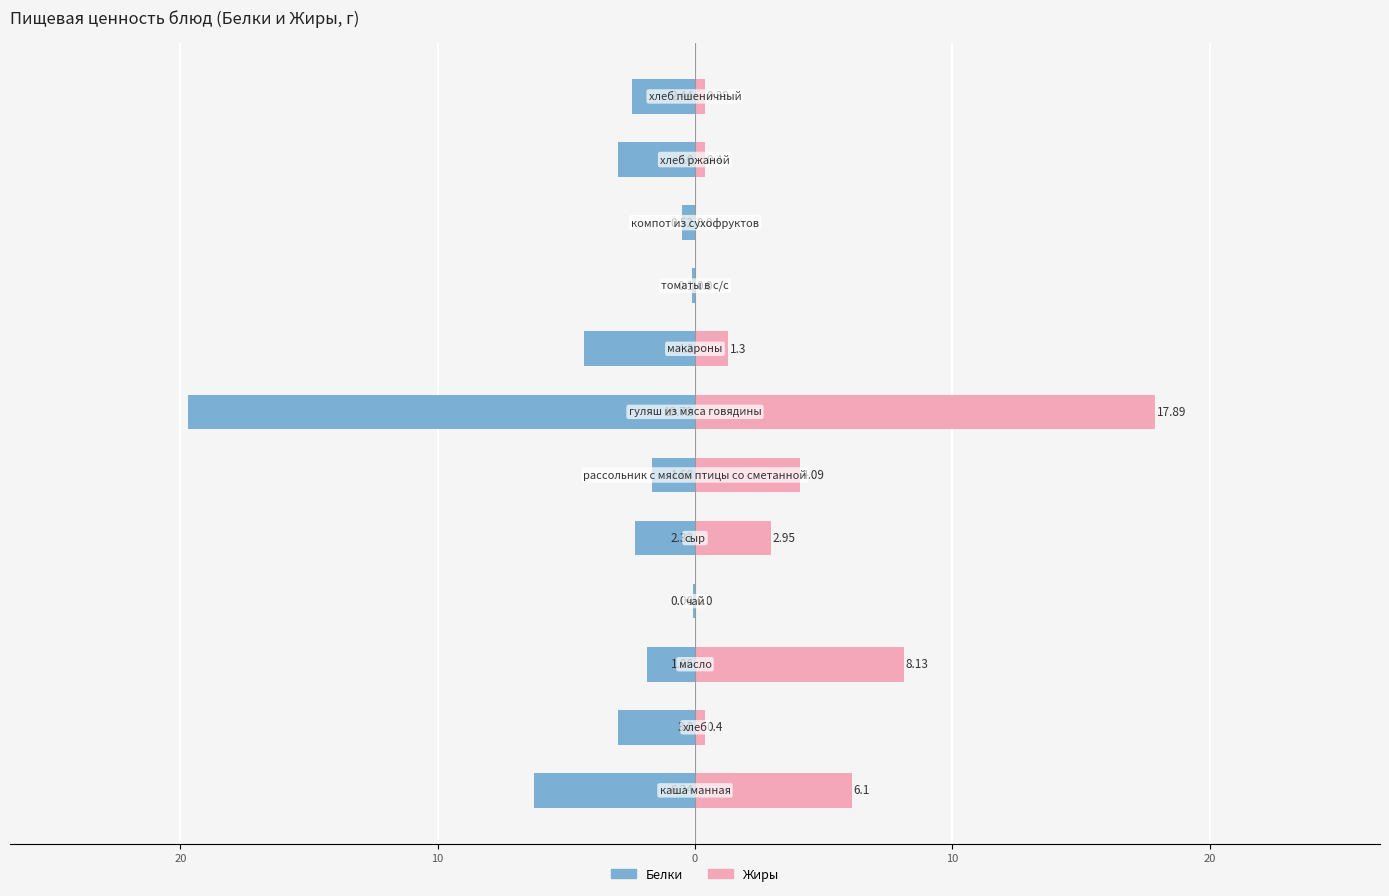

Reading left to right, what are all the values shown in this chart?

Белки: -6.2	-3.0	-1.9	-0.1	-2.3	-1.7	-19.7	-4.3	-0.1	-0.5	-3.0	-2.4
Жиры: 6.1	0.4	8.1	0.0	3.0	4.1	17.9	1.3	0.0	0.0	0.4	0.4